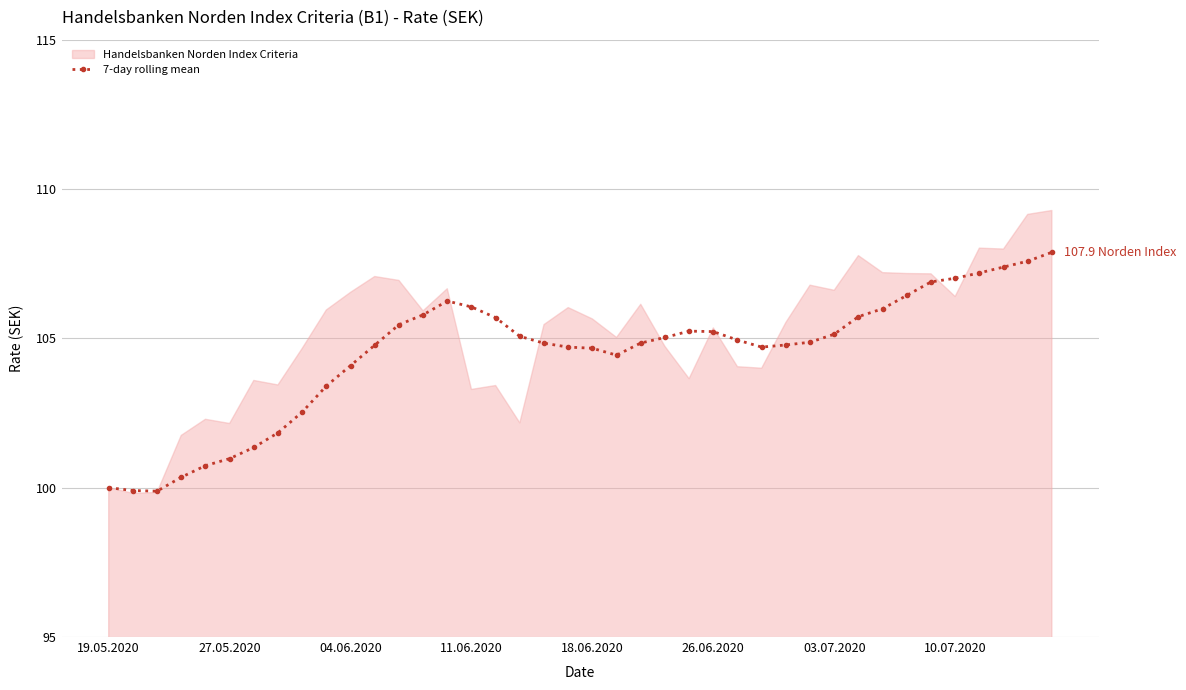

How many points are higher than both their immediate neighbors (excluding endpoints)?

2